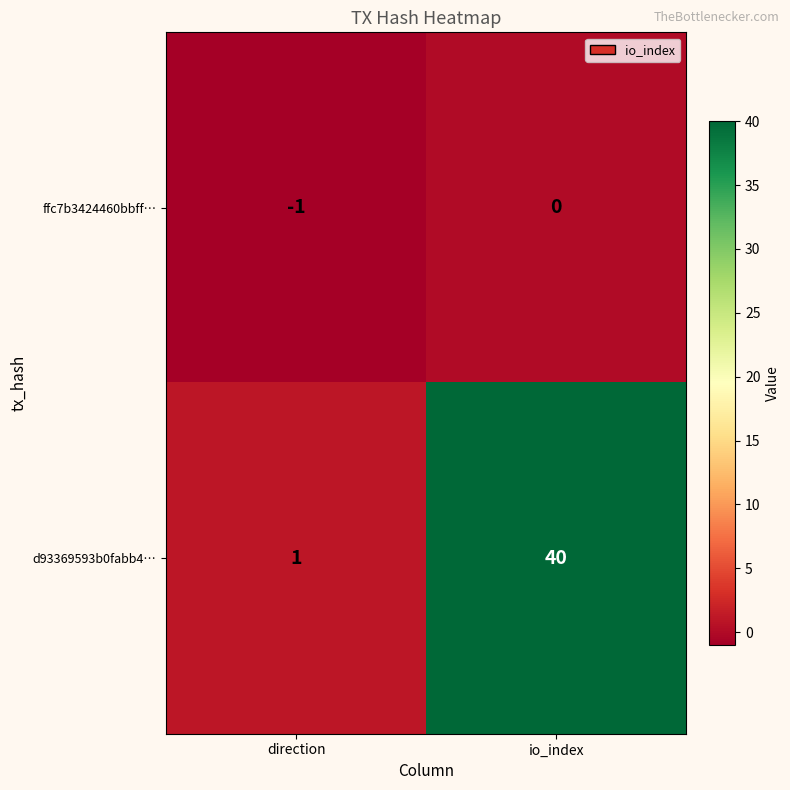

Count the number of data series in this chart.

2